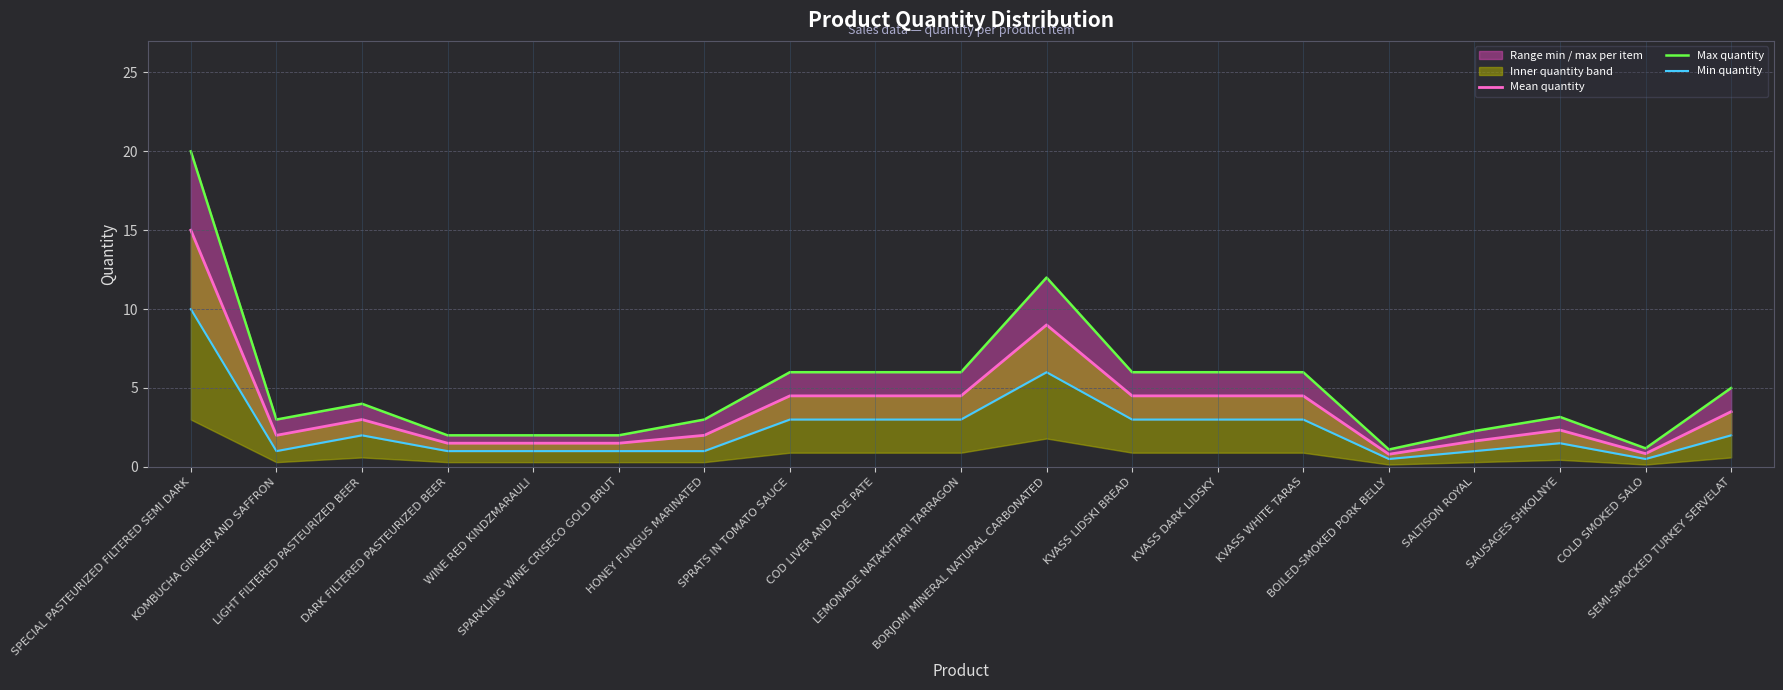

What is the difference between the Mean quantity values at SPRATS IN TOMATO SAUCE and SEMI-SMOCKED TURKEY SERVELAT?

1.0